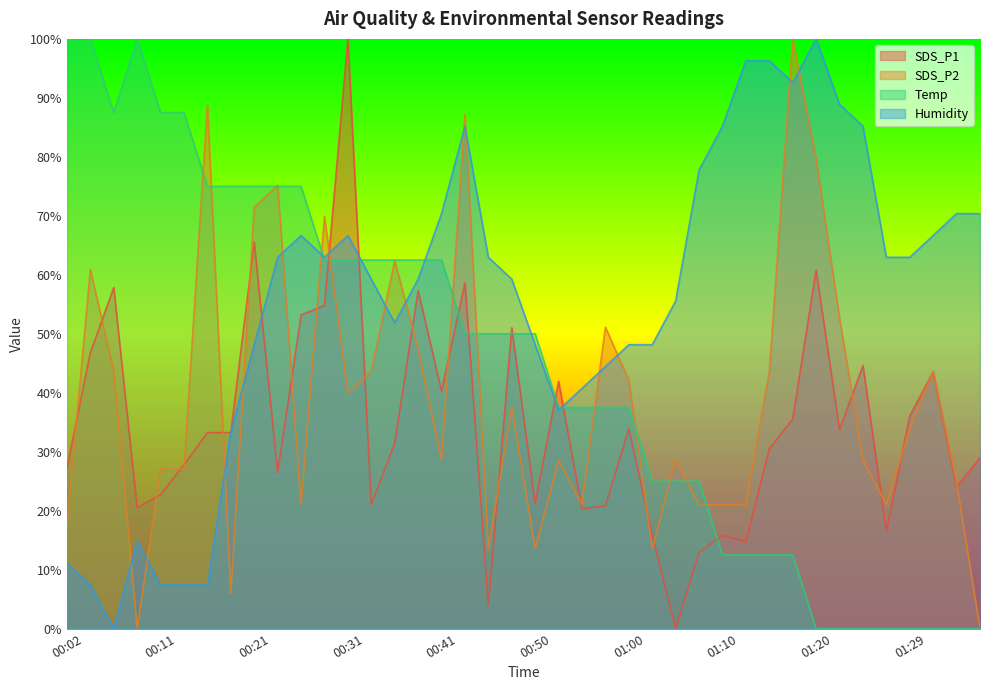

List the labels in order of SDS_P2 value, largest first.

01:17, 00:16, 00:43, 01:20, 00:24, 00:21, 00:28, 00:36, 00:04, 01:22, 00:58, 00:38, 00:07, 00:33, 01:15, 01:32, 01:00, 00:31, 00:48, 01:29, 00:41, 00:53, 01:05, 01:24, 00:11, 00:14, 01:34, 00:26, 00:55, 01:07, 01:10, 01:12, 01:27, 00:02, 00:45, 00:50, 01:02, 00:19, 00:09, 01:37